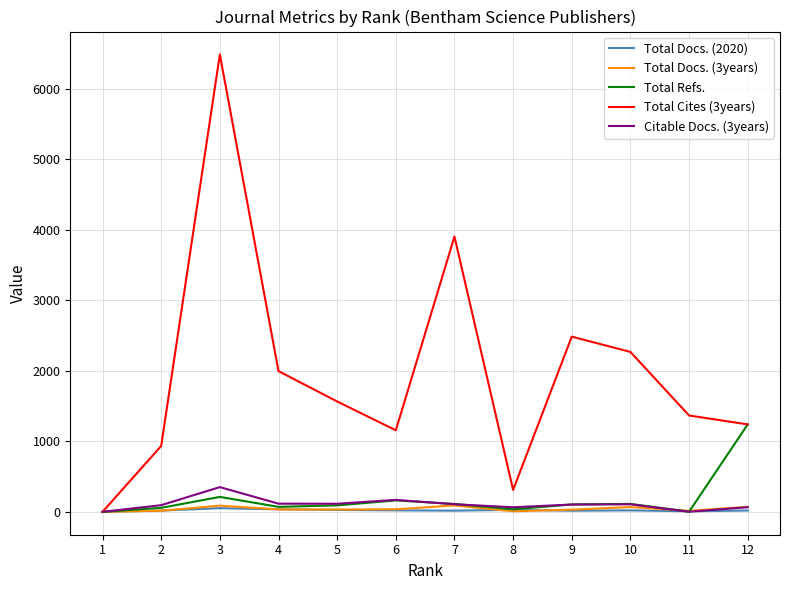

Which series has the widest spread of values?

Total Cites (3years)